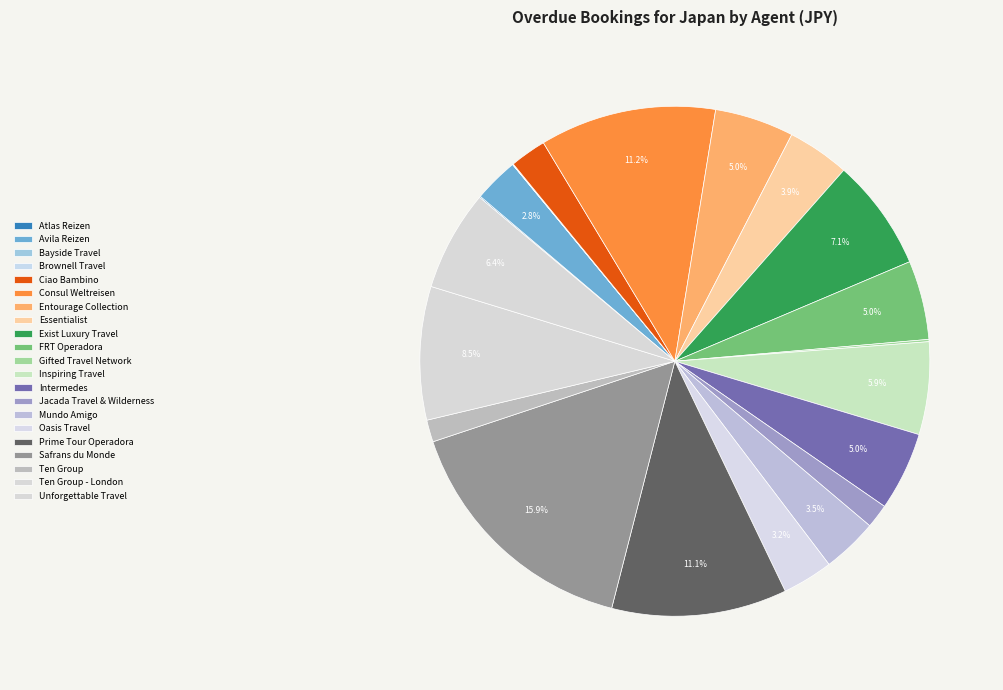

Does Ten Group - London account for over 50% of the chart?

No